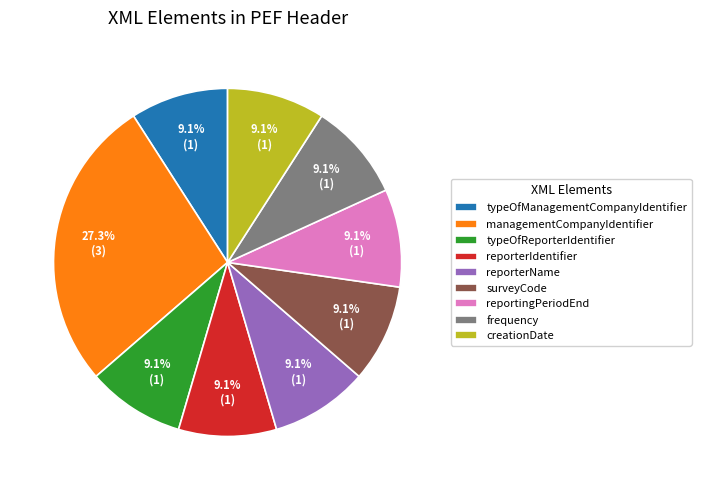

Combined, do reportingPeriodEnd and typeOfReporterIdentifier account for over 50%?

No